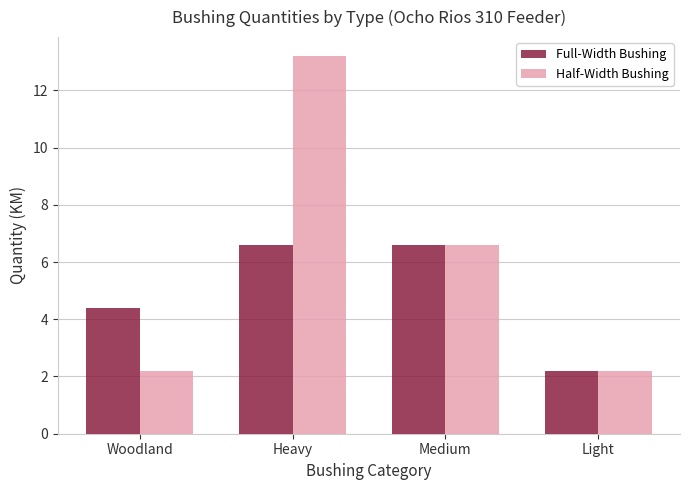

True or false: Full-Width Bushing has a value of 3.4 at Light.

False